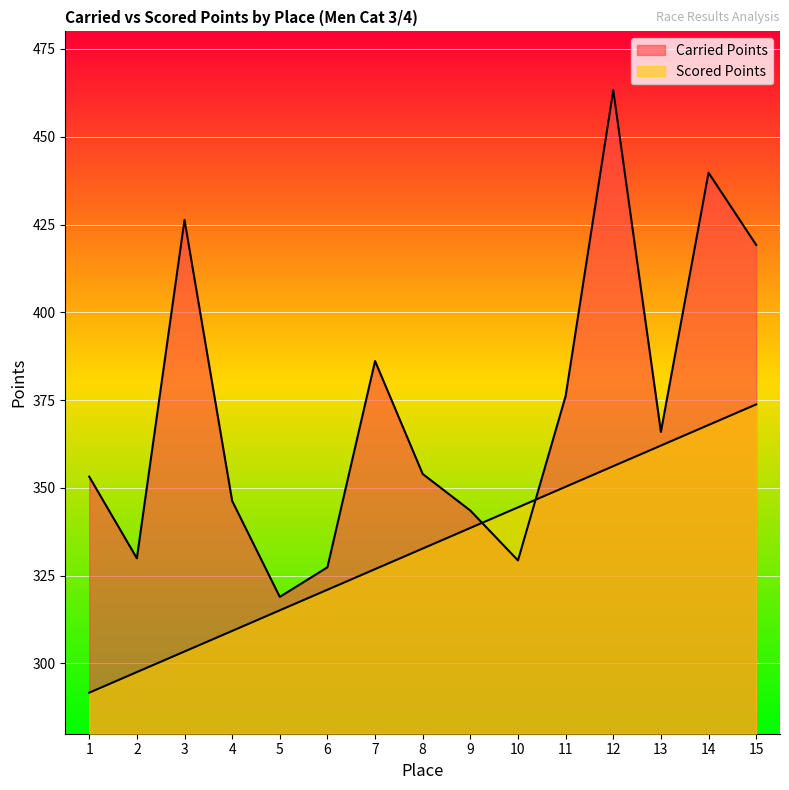

At which label is Scored Points closest to 332?

8